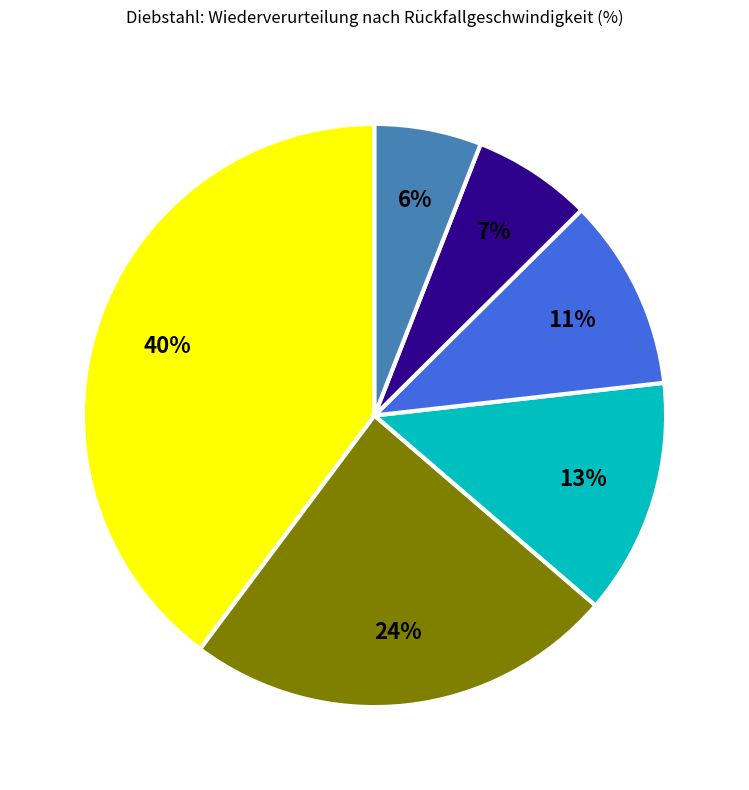

To the nearest percent, what is the difference between the largest and smallest slice percentages?

34%